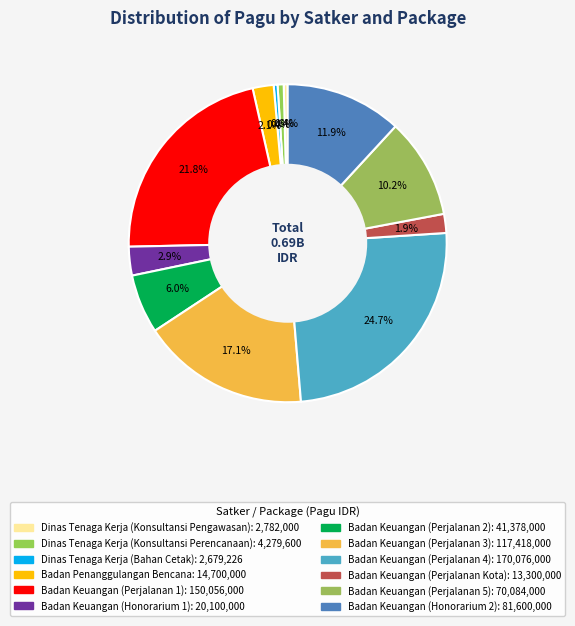

Which category has the biggest portion of the pie?

Badan Keuangan (Perjalanan 4)